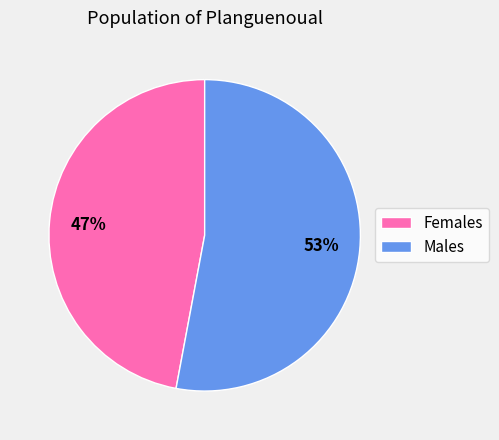

What is the ratio of the value at Males to the value at Females?

1.1